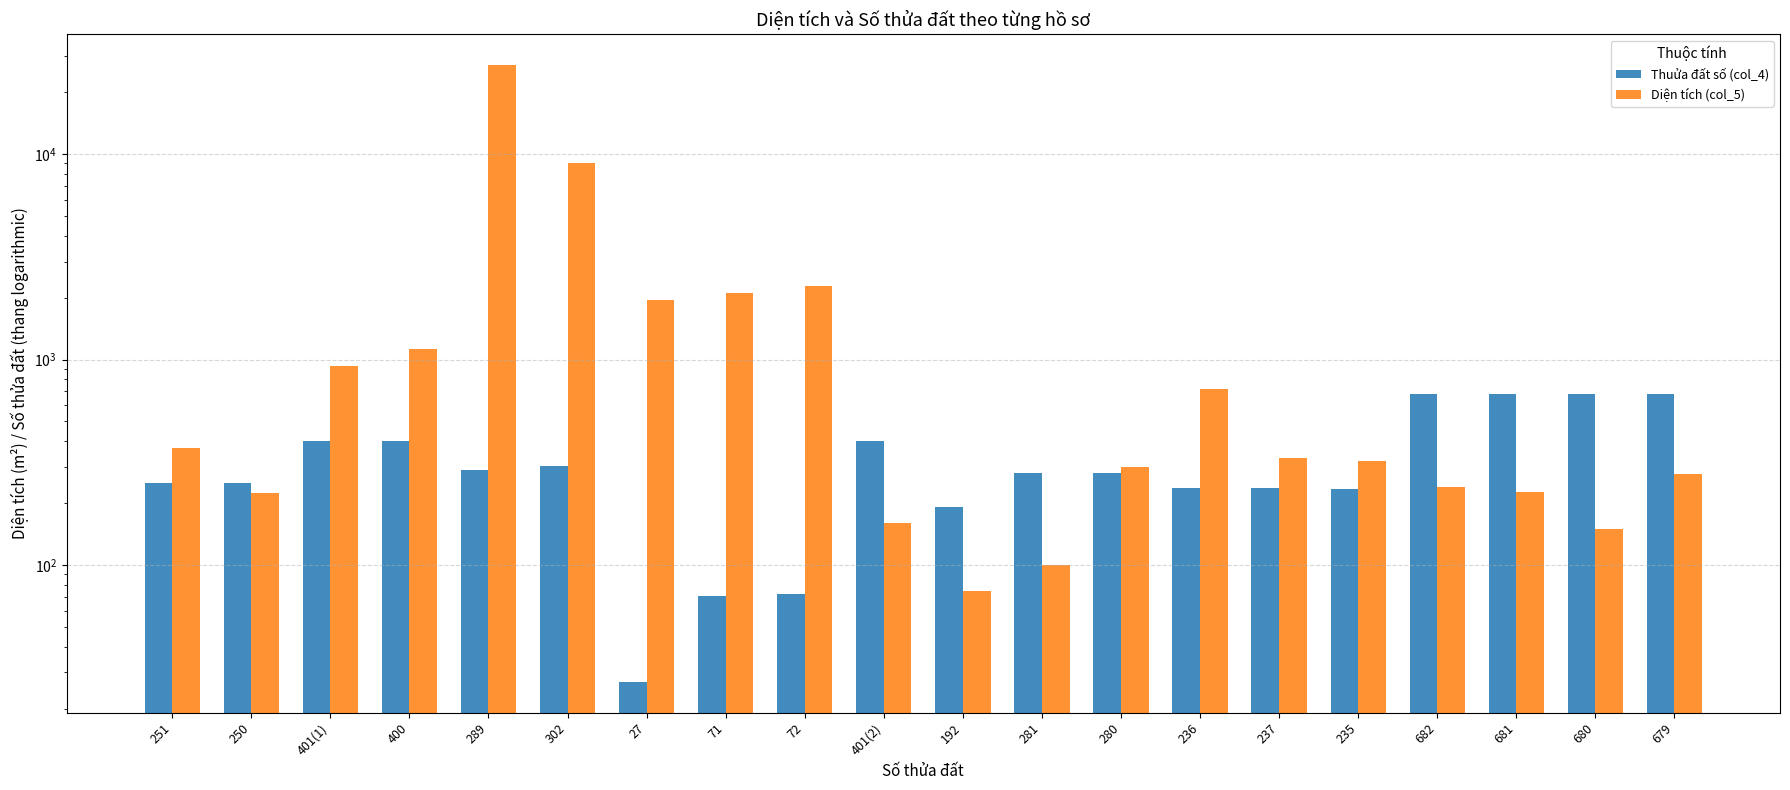

At how many categories does at least one series exceed 17507?

1